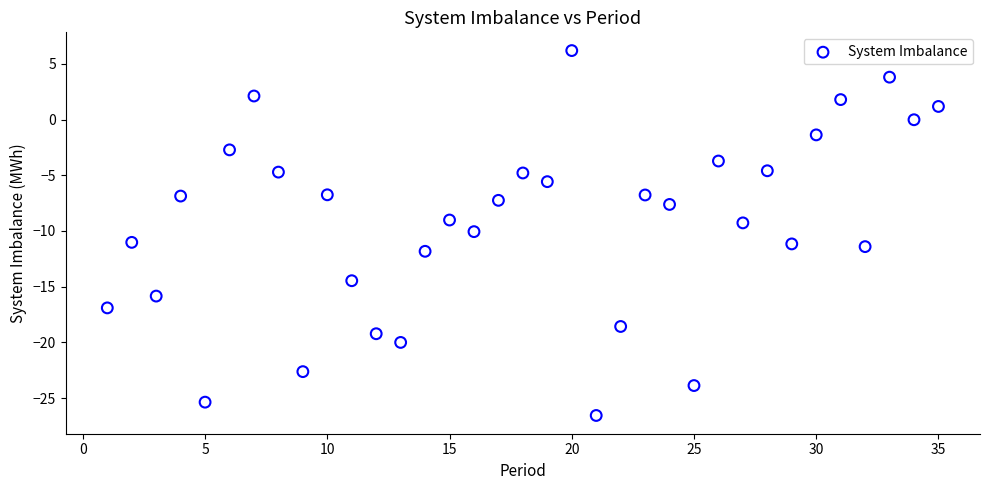

What is the range of Y values (max minus min)?

32.8